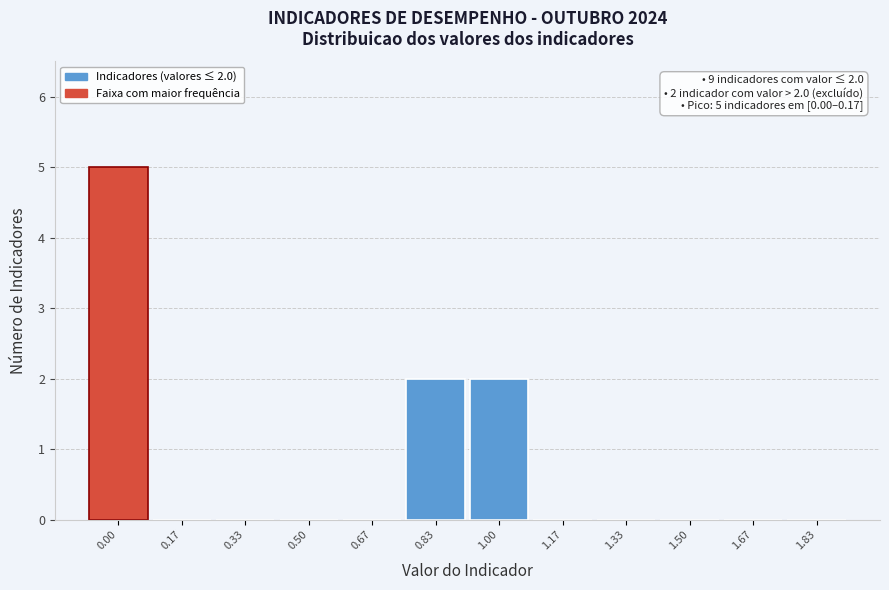

Reading left to right, list all the values displayed in this chart.

0.00=5	0.17=0	0.33=0	0.50=0	0.67=0	0.83=2	1.00=2	1.17=0	1.33=0	1.50=0	1.67=0	1.83=0